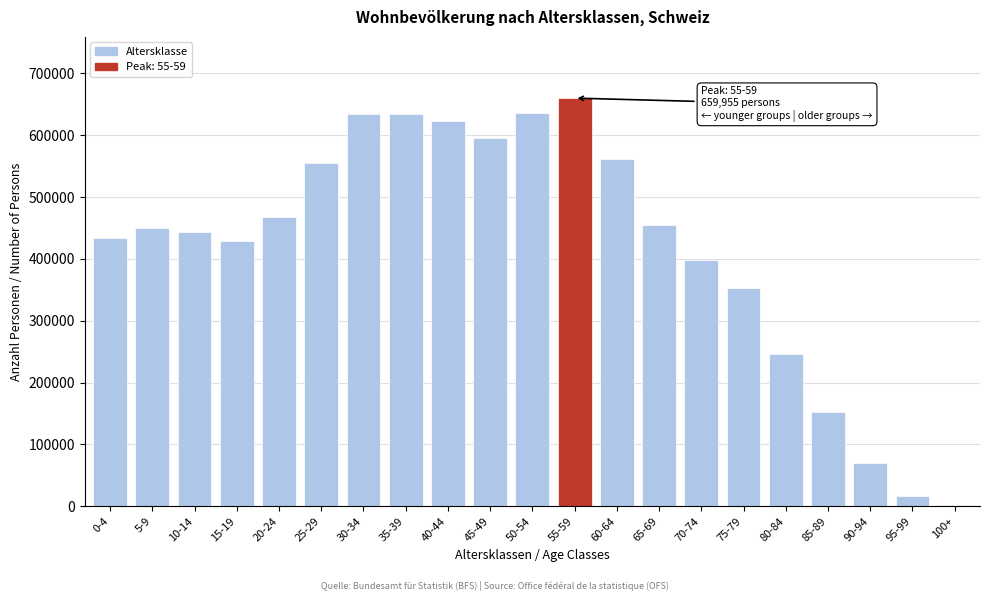

What is the change in value from 25-29 to 65-69?

-100657